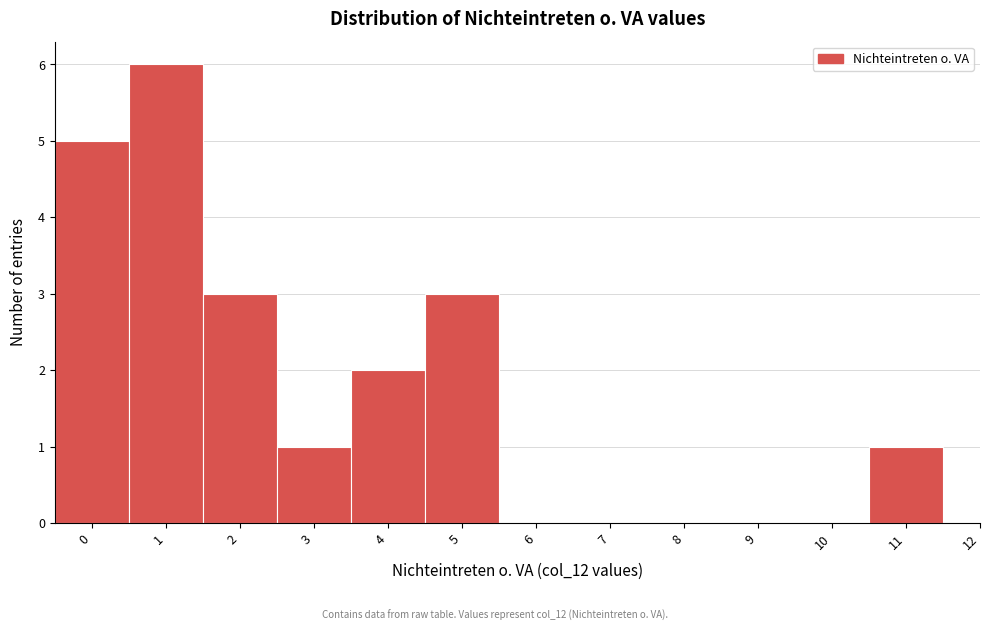

Reading left to right, list every bar in this chart as the range it spans on the x-axis followed by its height. The values are not printed on the chart, so give them approximately, as read against the axis.

-0.5 to 0.5: 5
0.5 to 1.5: 6
1.5 to 2.5: 3
2.5 to 3.5: 1
3.5 to 4.5: 2
4.5 to 5.5: 3
5.5 to 6.5: 0
6.5 to 7.5: 0
7.5 to 8.5: 0
8.5 to 9.5: 0
9.5 to 10.5: 0
10.5 to 11.5: 1